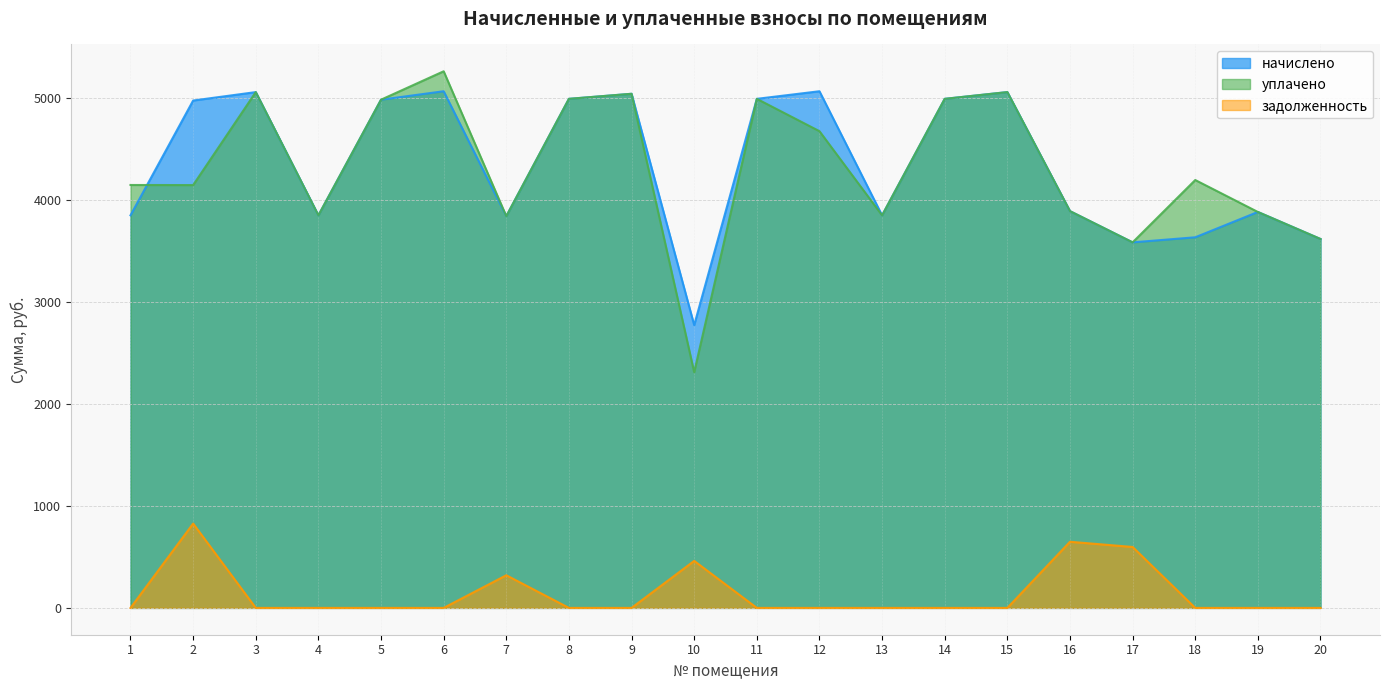

Where is the first local maximum for начислено?

3